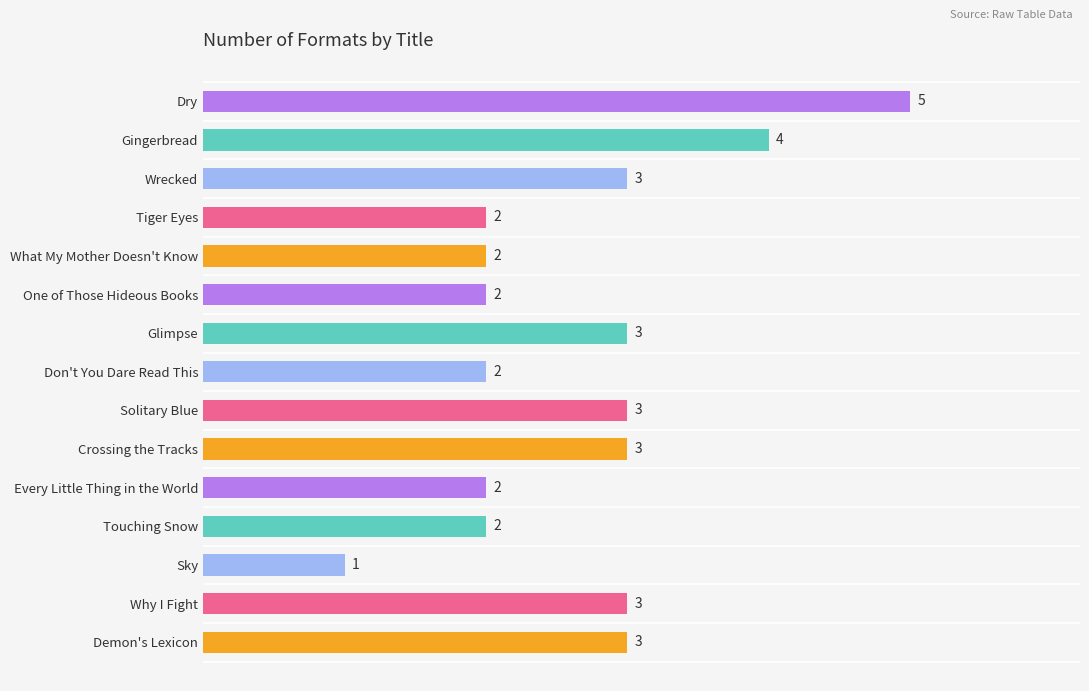

What is the difference between the second highest and minimum values?

3